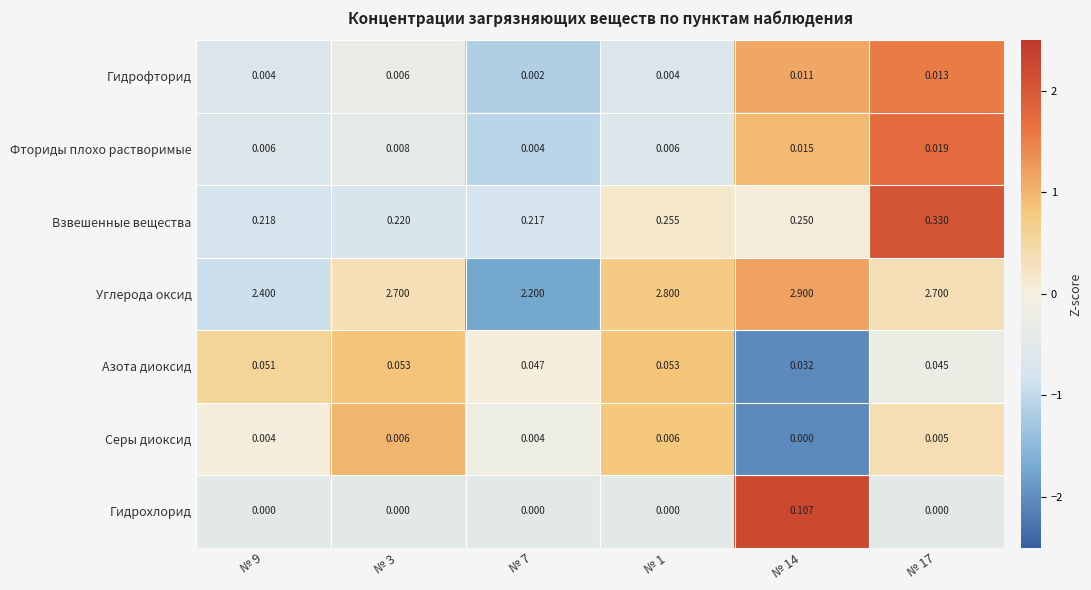

At № 14, list the series in order from largest to smallest.

Углерода оксид, Взвешенные вещества, Гидрохлорид, Азота диоксид, Фториды плохо растворимые, Гидрофторид, Серы диоксид